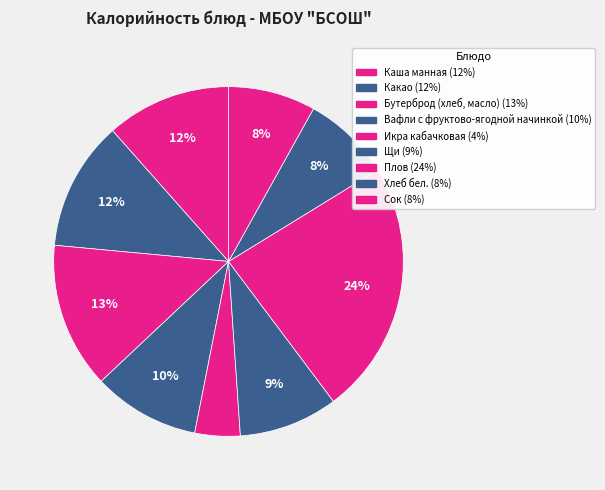

True or false: Каша манная accounts for 12% of the total.

True